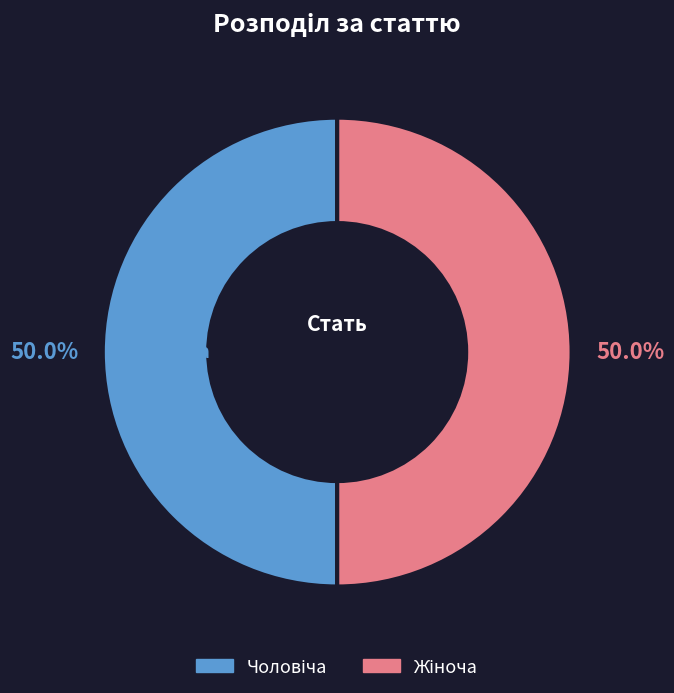

Count the number of slices in the pie.

2